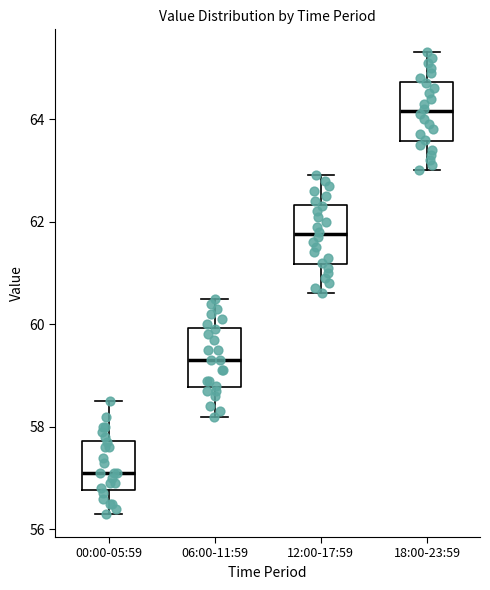

Which box's median line is the lowest?

00:00-05:59